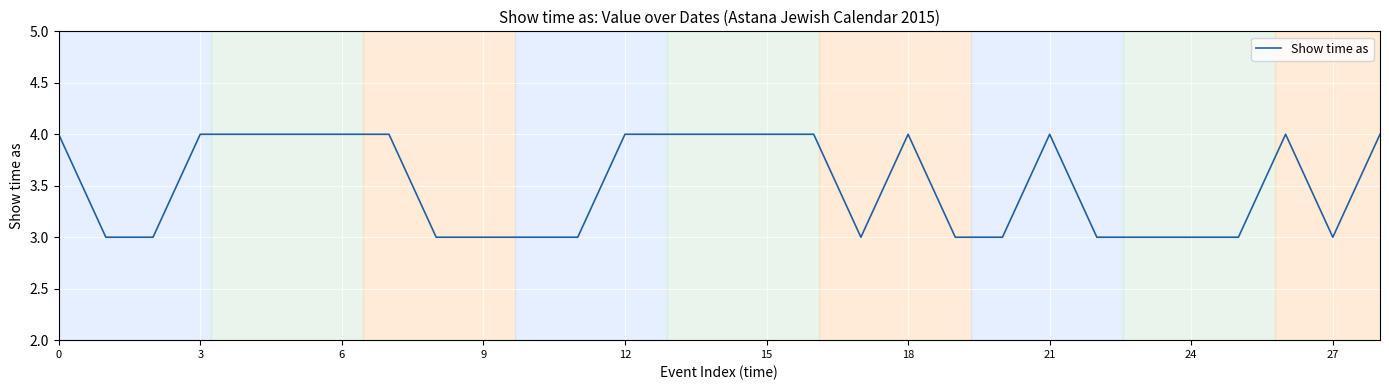

What is the maximum value shown in the chart?

4